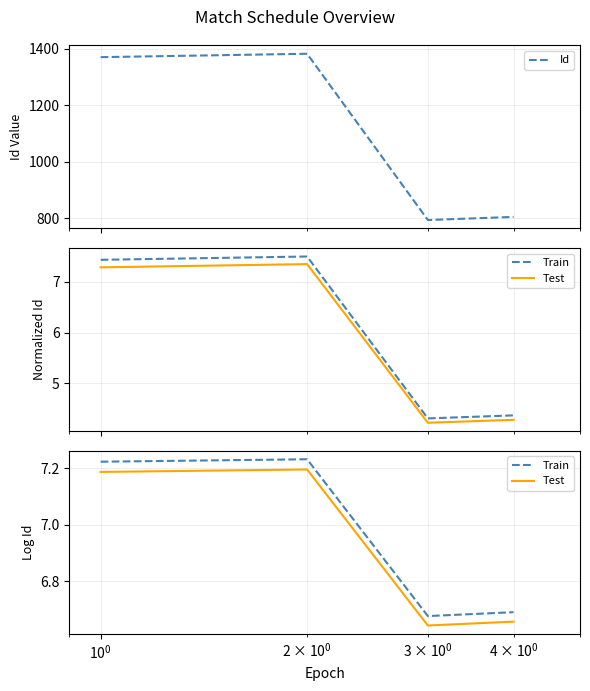

What is the average value of the Id series?

1088